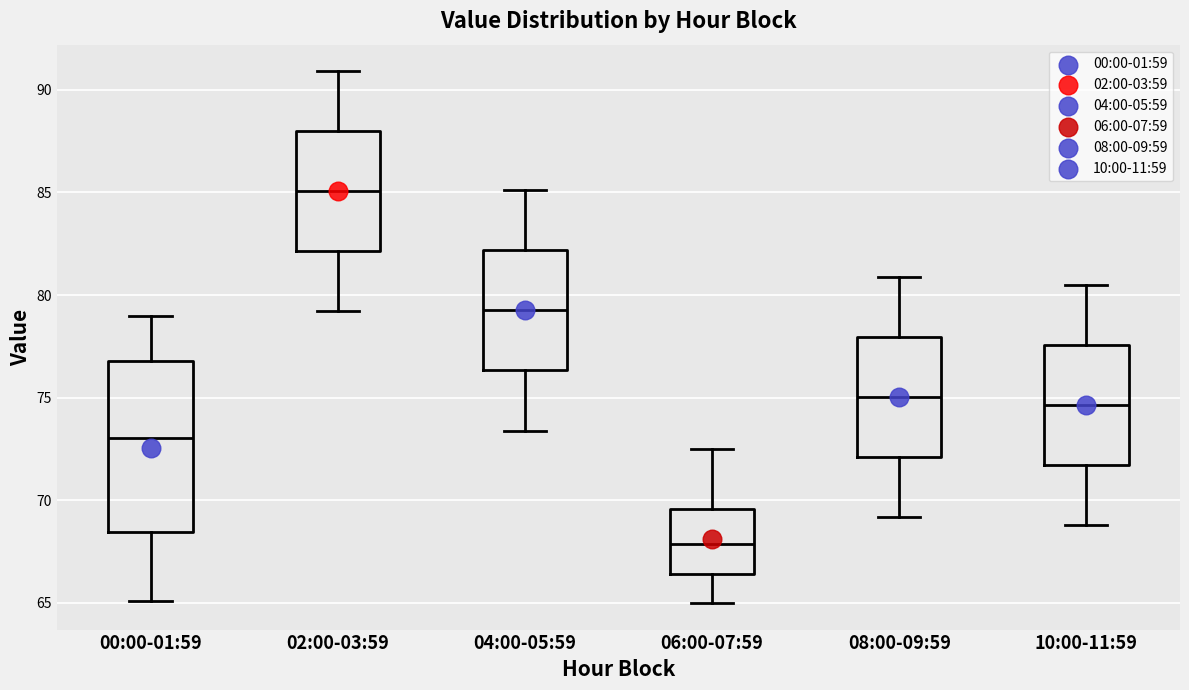

Where does the lower whisker of the box for 08:00-09:59 end on the y-axis? The values are not printed on the chart, so give them approximately, as read against the axis.

69.0